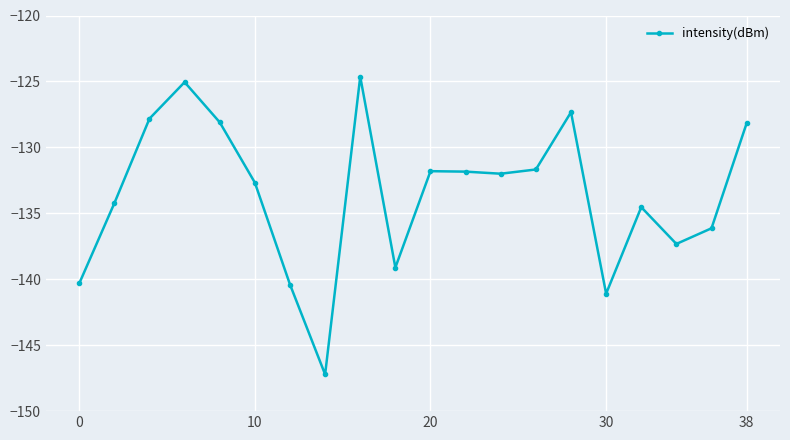

What is the smallest value displayed?

-147.2